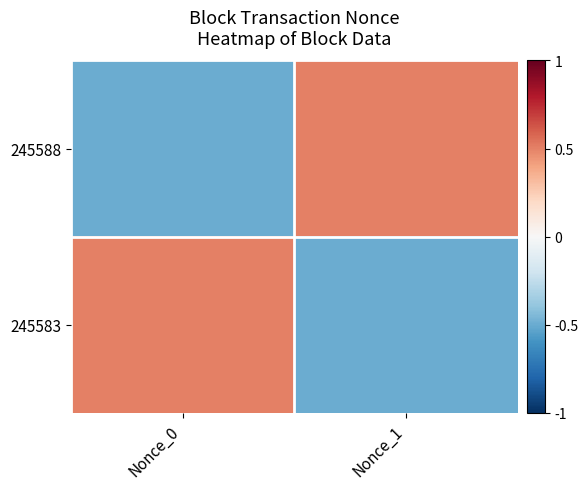

Reading left to right, extract all data points from this chart.

245588: Nonce_0=-0.5	Nonce_1=0.5
245583: Nonce_0=0.5	Nonce_1=-0.5